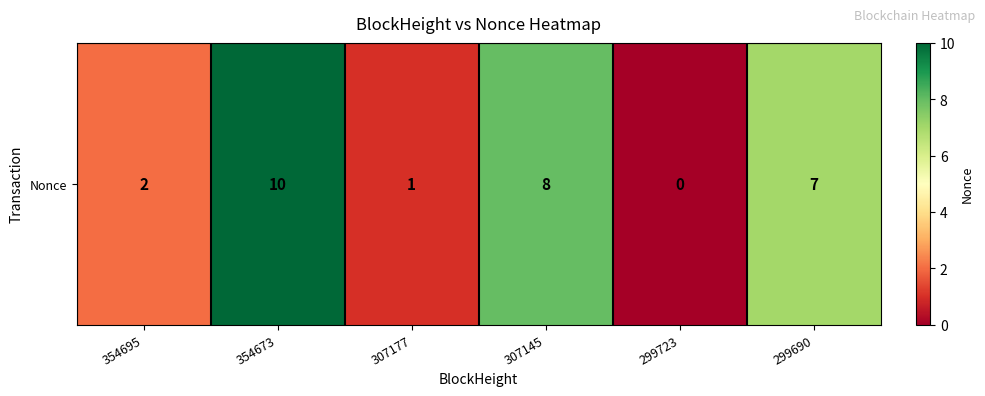

Reading right to left, extract all data points from this chart.

299690=7	299723=0	307145=8	307177=1	354673=10	354695=2